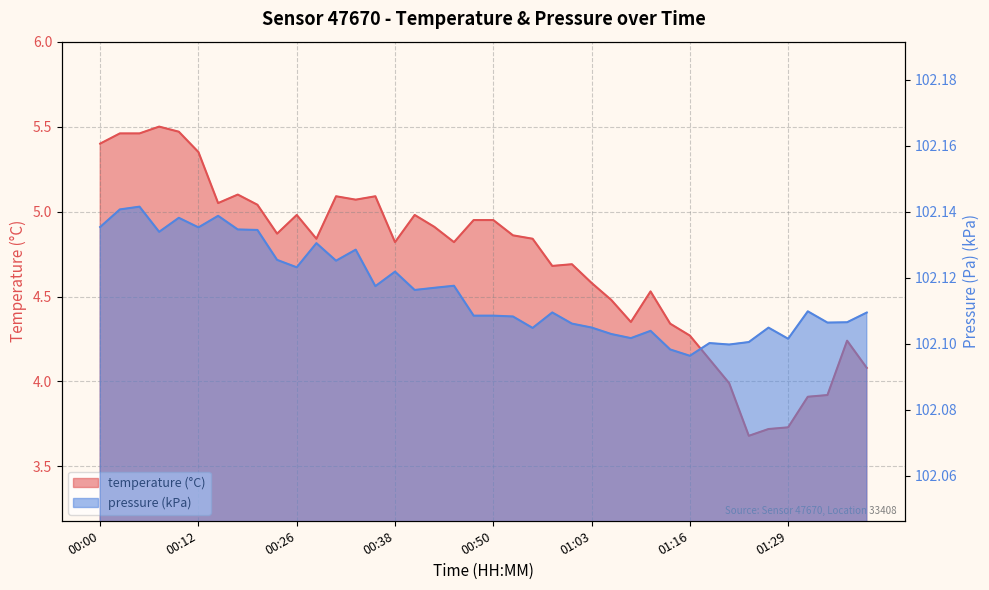

Reading left to right, extract all data points from this chart.

temperature: 5.4	5.5	5.5	5.5	5.5	5.3	5.0	5.1	5.0	4.9	5.0	4.8	5.1	5.1	5.1	4.8	5.0	4.9	4.8	5.0	5.0	4.9	4.8	4.7	4.7	4.6	4.5	4.3	4.5	4.3	4.3	4.1	4.0	3.7	3.7	3.7	3.9	3.9	4.2	4.1
pressure_kPa: 102.1	102.1	102.1	102.1	102.1	102.1	102.1	102.1	102.1	102.1	102.1	102.1	102.1	102.1	102.1	102.1	102.1	102.1	102.1	102.1	102.1	102.1	102.1	102.1	102.1	102.1	102.1	102.1	102.1	102.1	102.1	102.1	102.1	102.1	102.1	102.1	102.1	102.1	102.1	102.1